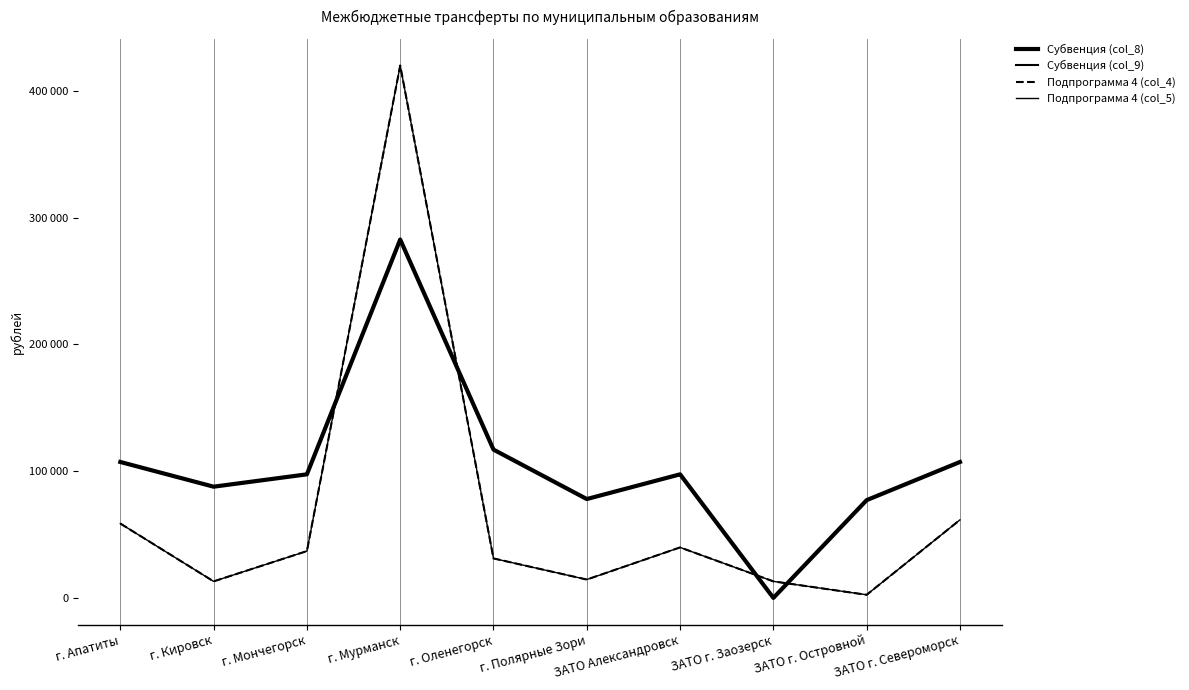

What is the sum of the Субвенция (col_9) values at ЗАТО г. Североморск and г. Мурманск?

390000